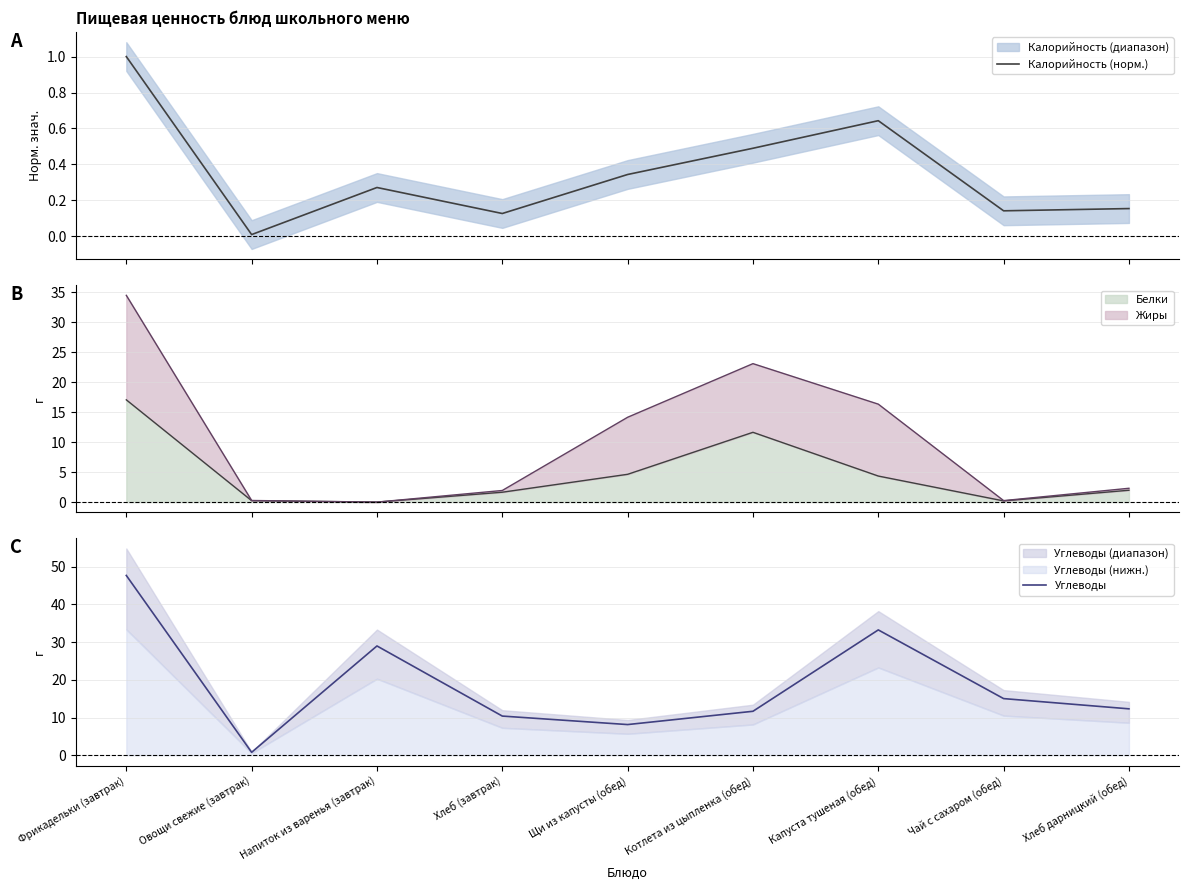

What is the difference between the Калорийность (норм.) values at Напиток из варенья (завтрак) and Чай с сахаром (обед)?

0.1